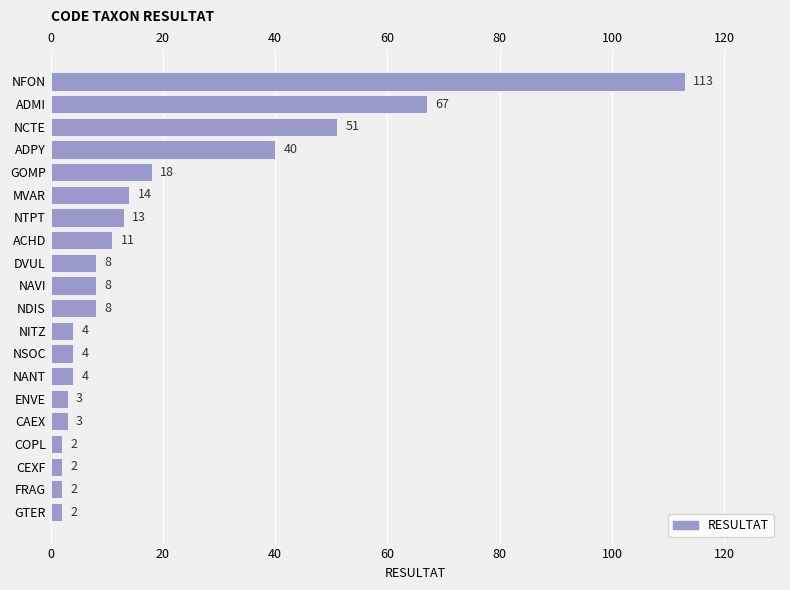

Are the bars grouped side by side (vs. stacked)?

No